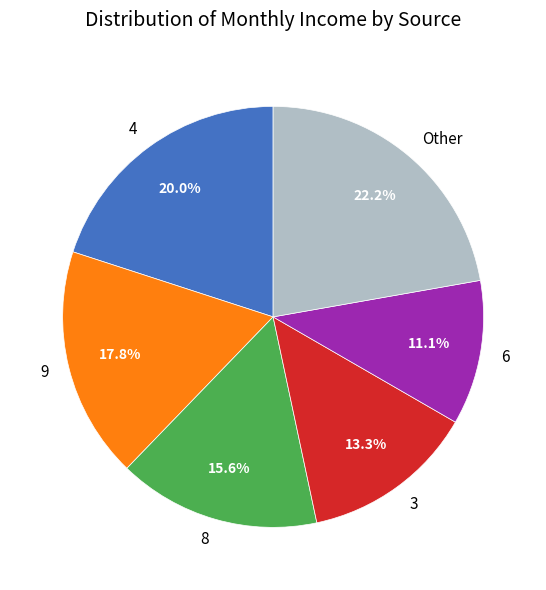

To the nearest percent, what portion does 8 represent?

16%